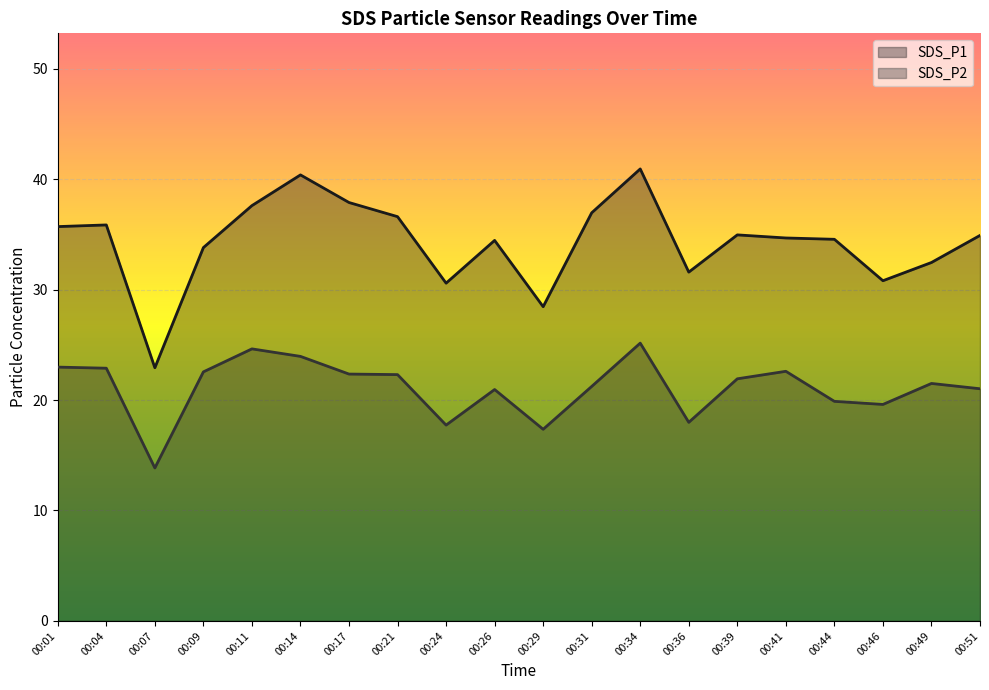

At which category does SDS_P1 reach its first local valley?

00:07